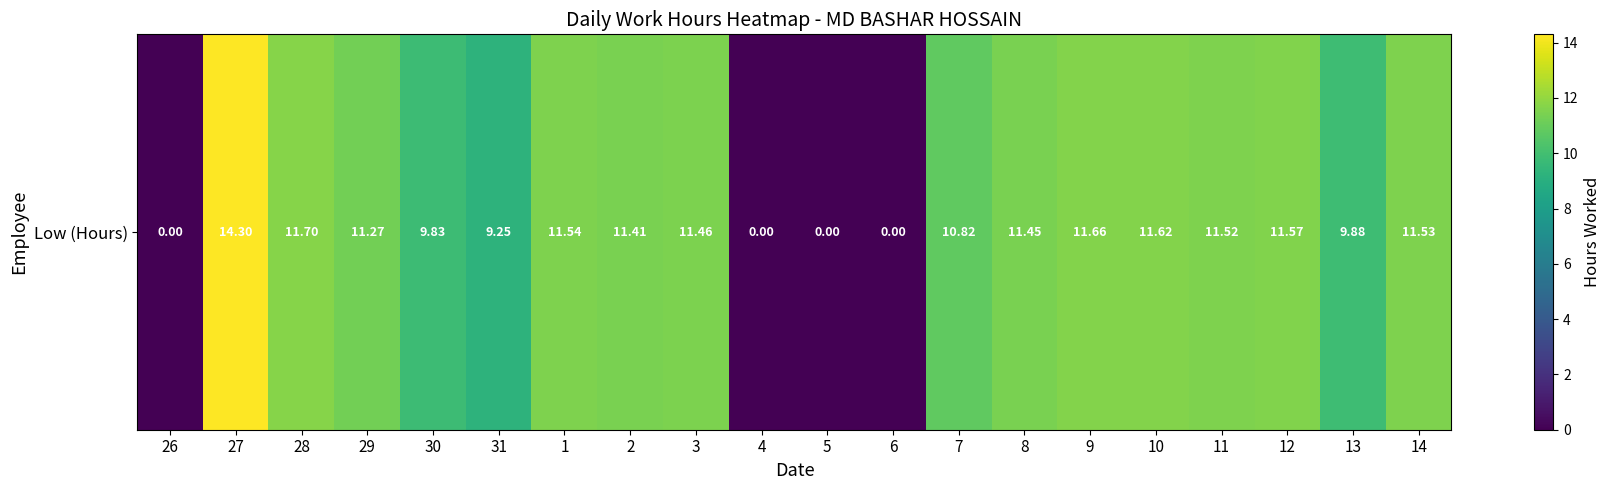

Is it true that the value at 8 is 6.0?

False